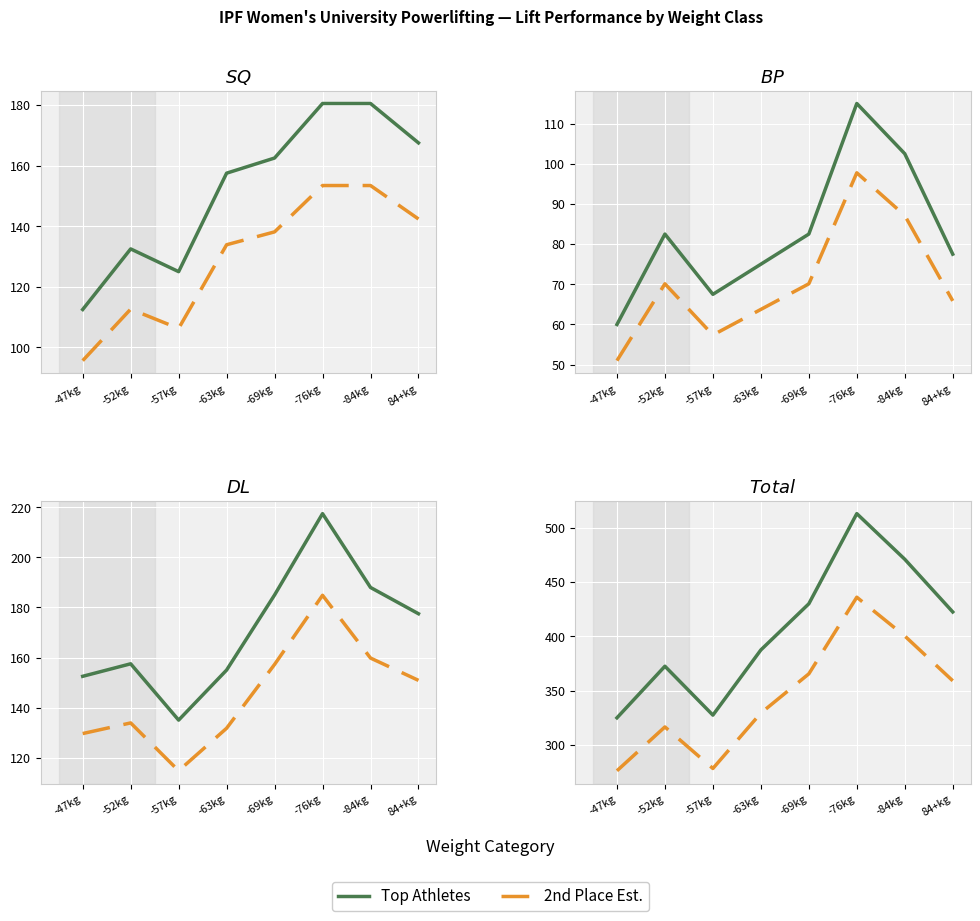

What is the difference between the maximum and minimum values in the 2nd Place Est. series?

159.8